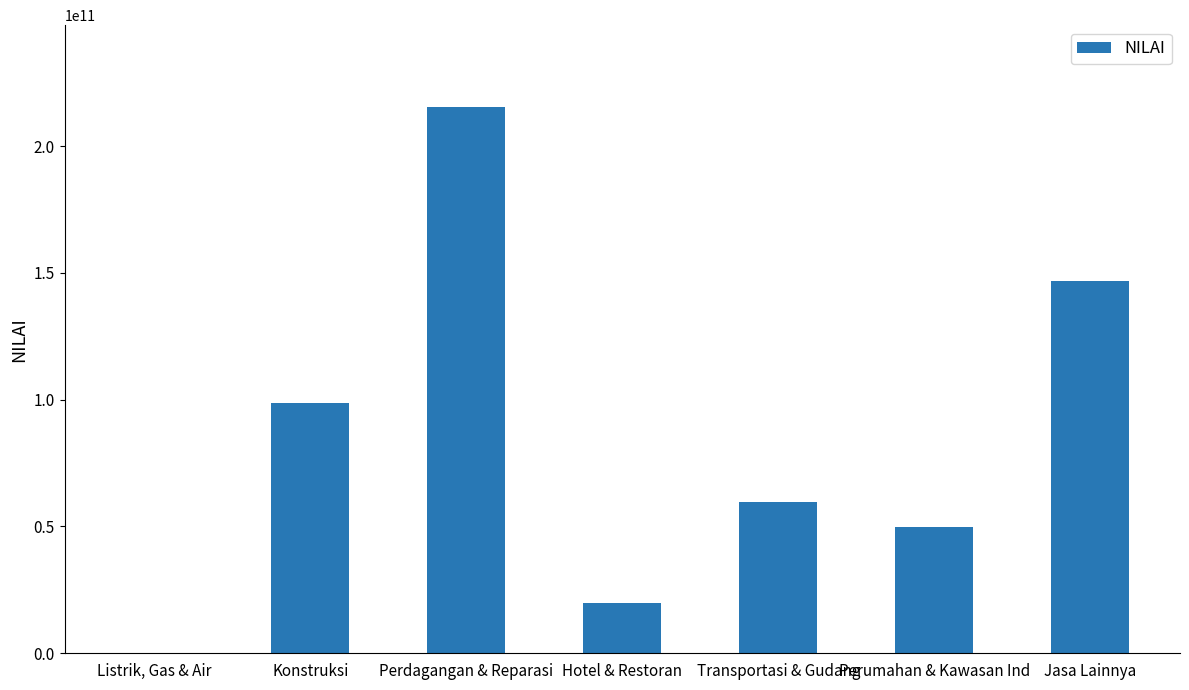

What is the maximum value shown in the chart?

215363366268